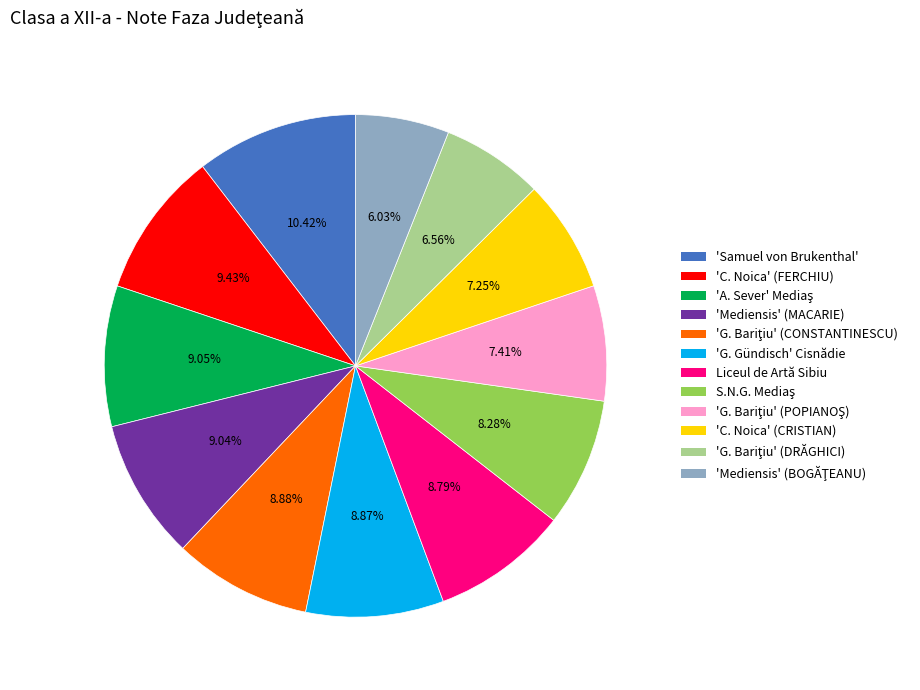

What is the ratio of the value at 'G. Gündisch' Cisnădie to the value at Liceul de Artă Sibiu?

1.0